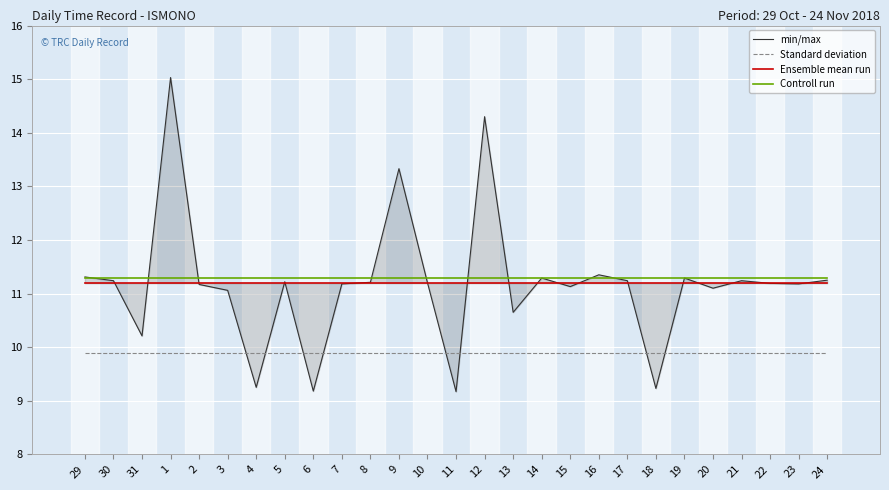

True or false: Ensemble mean run has more than 0 interior local peaks.

False